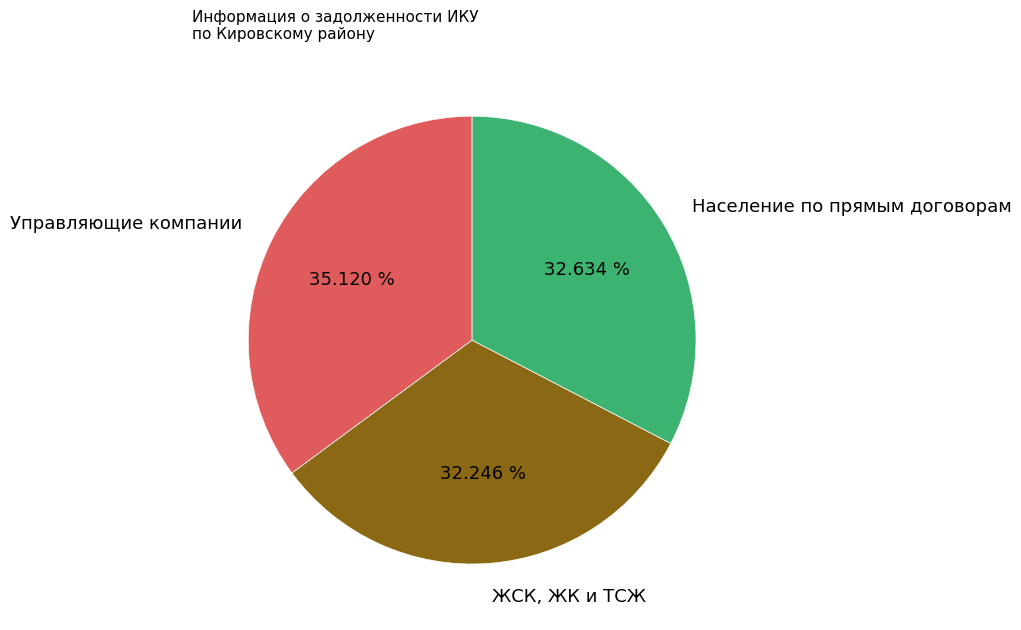

What percentage do Управляющие компании and Население по прямым договорам together represent?

67.8%